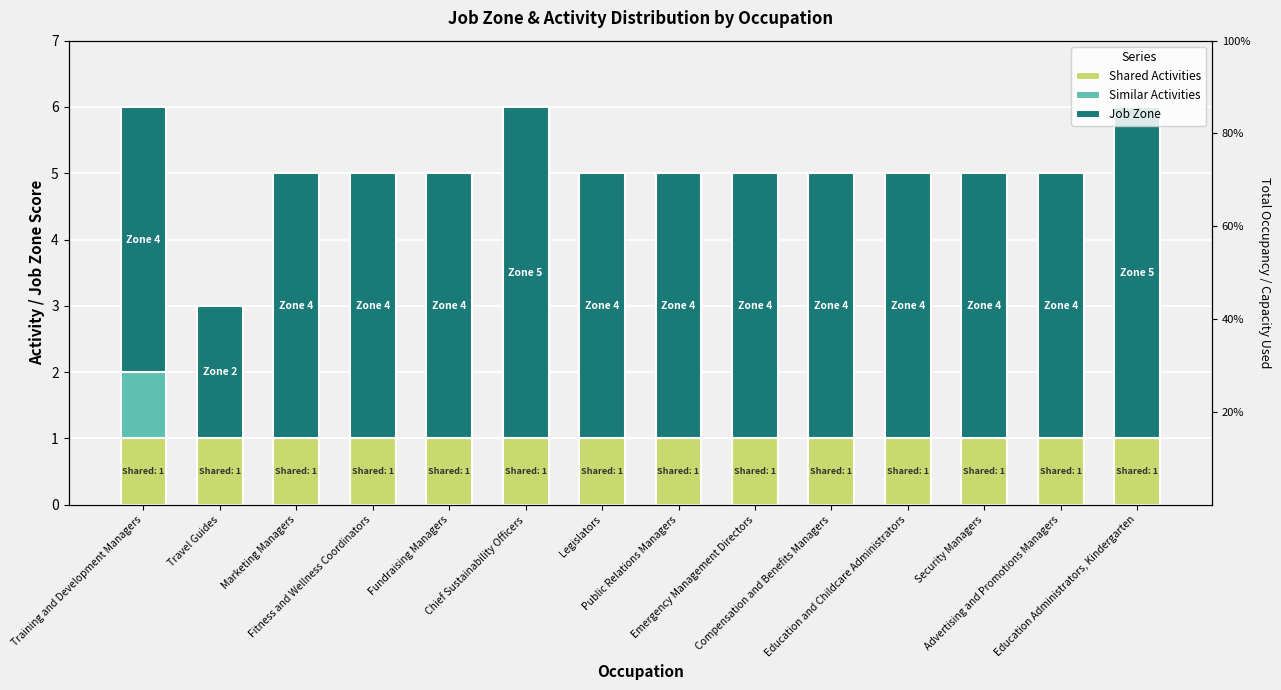

How many bars are there in total?

42